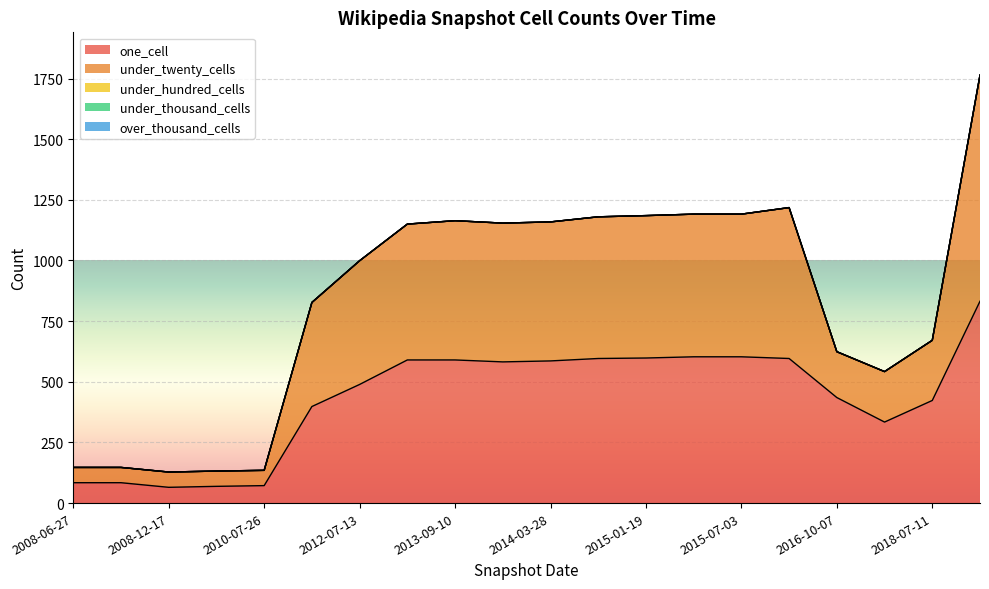

Does the chart display data point markers on the line(s)?

No